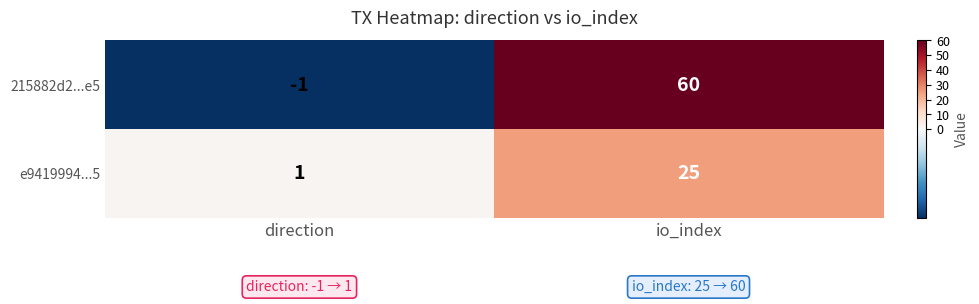

Is it true that e9419994...5 equals 1 at direction?

True